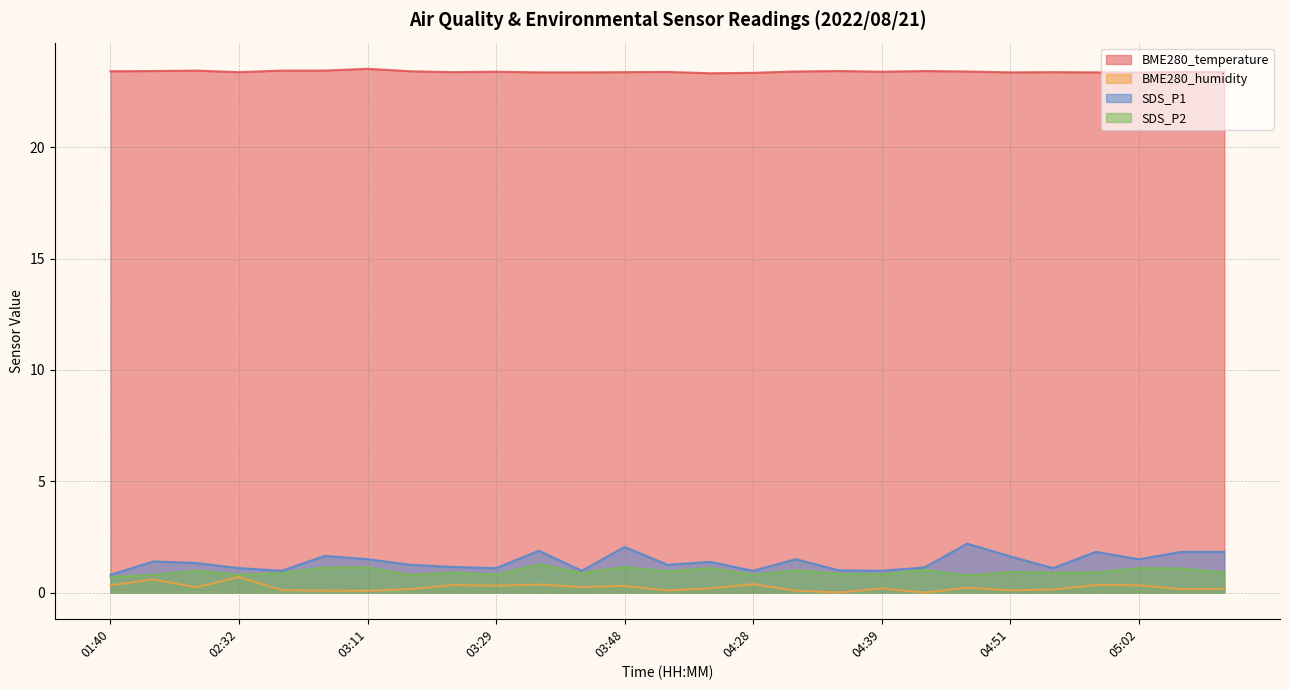

The BME280_humidity series shows 0.0 at 04:33. True or false?

False